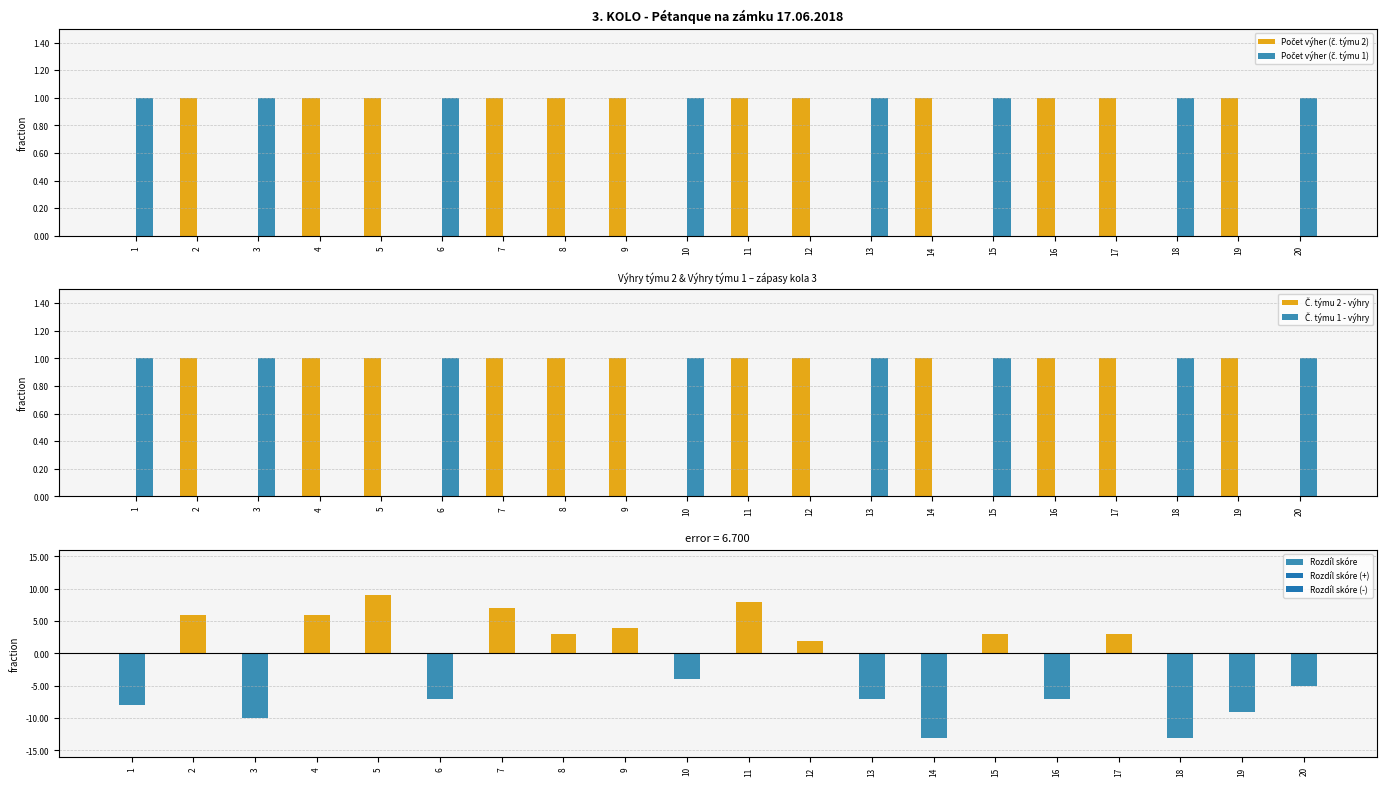

What is the difference between the Rozdíl skóre values at 1 and 5?

17